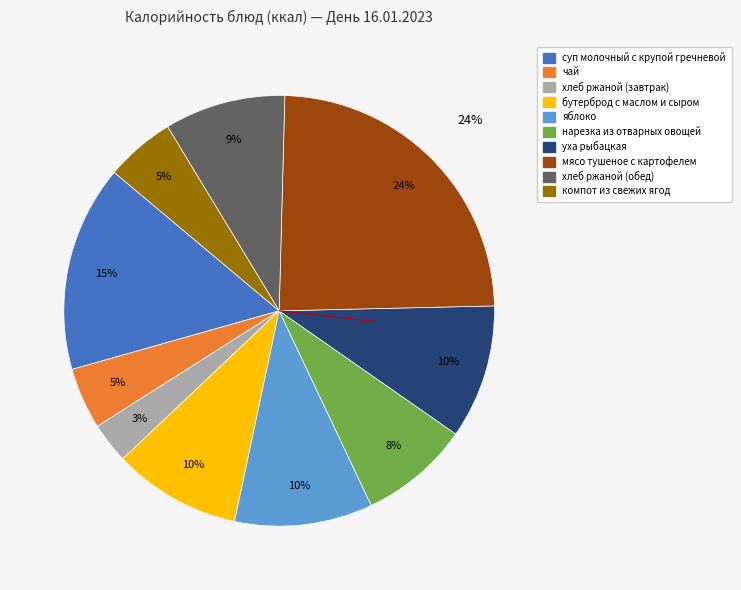

Count the number of slices in the pie.

10